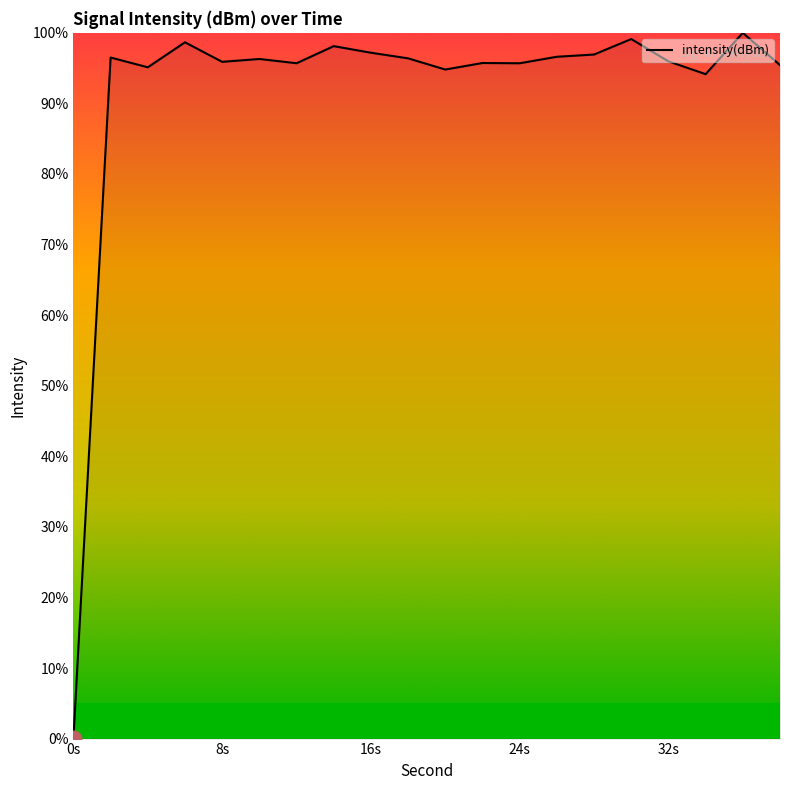

How many positive values are there?

19